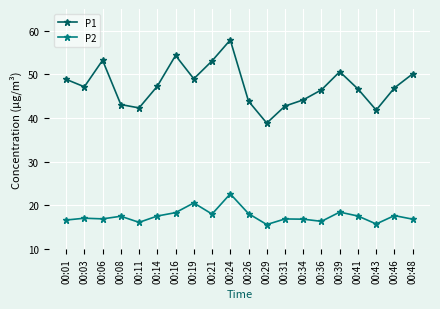

What is the sum of the P1 values at 00:36 and 00:16?

100.8